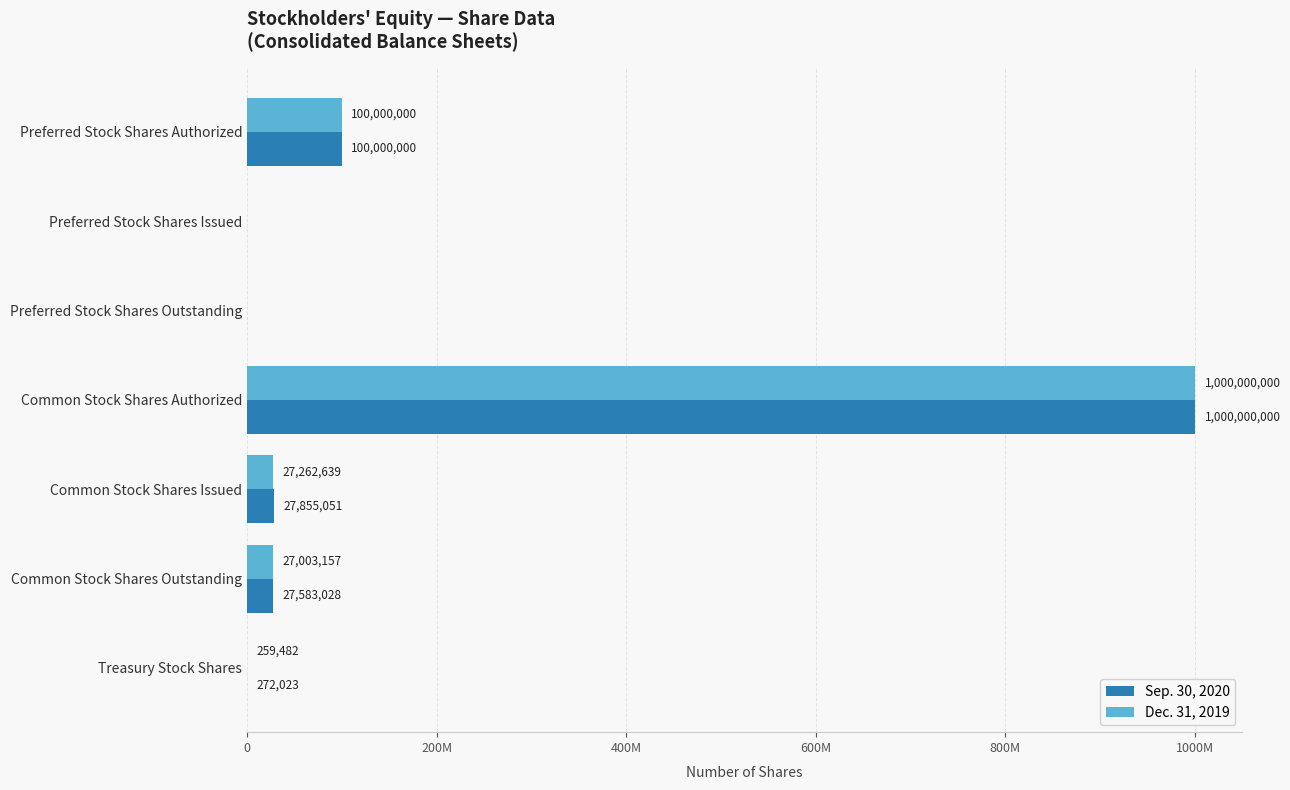

Which series has the largest range (max minus min)?

Sep. 30, 2020